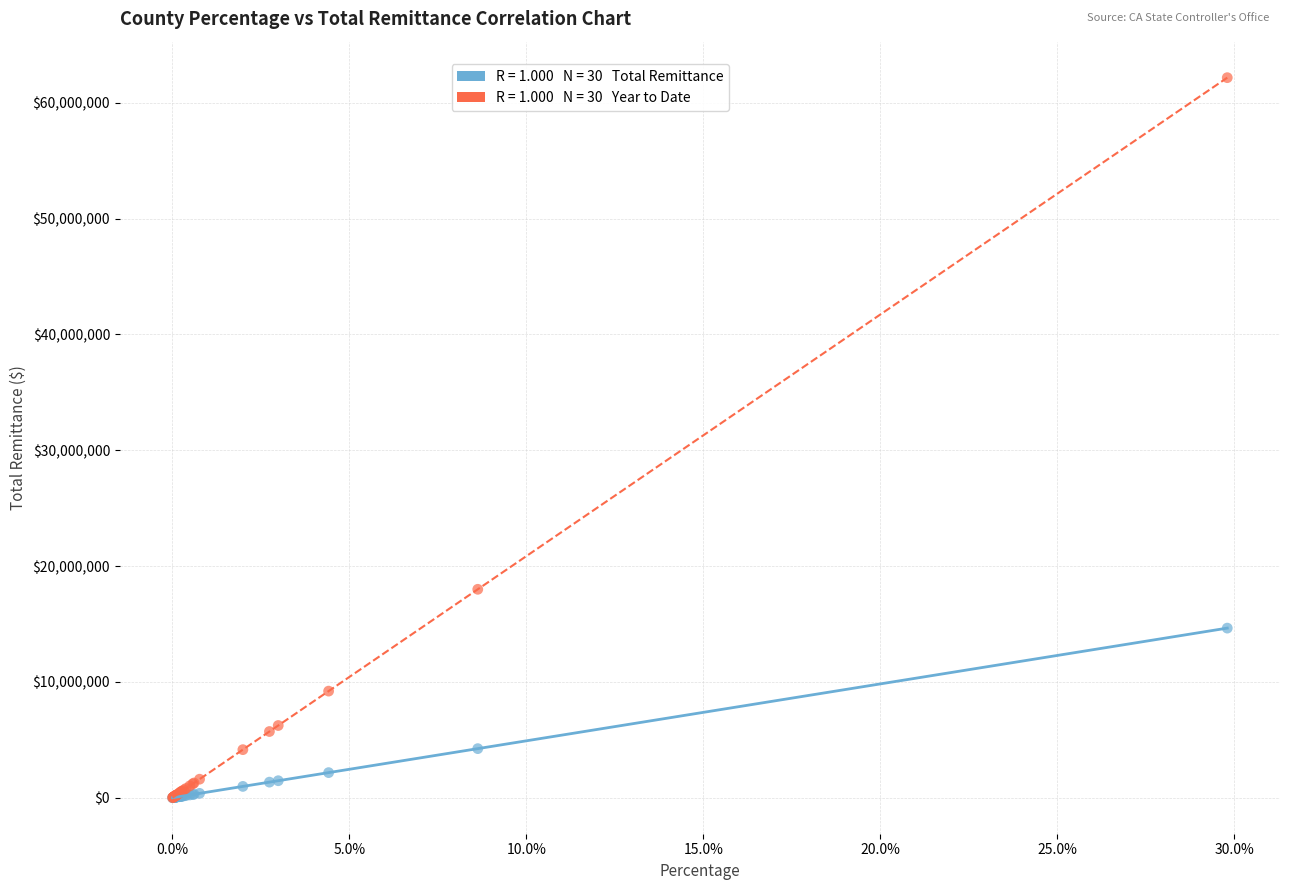

Across all series, what Y value is closest to 31088672?

17998211.9